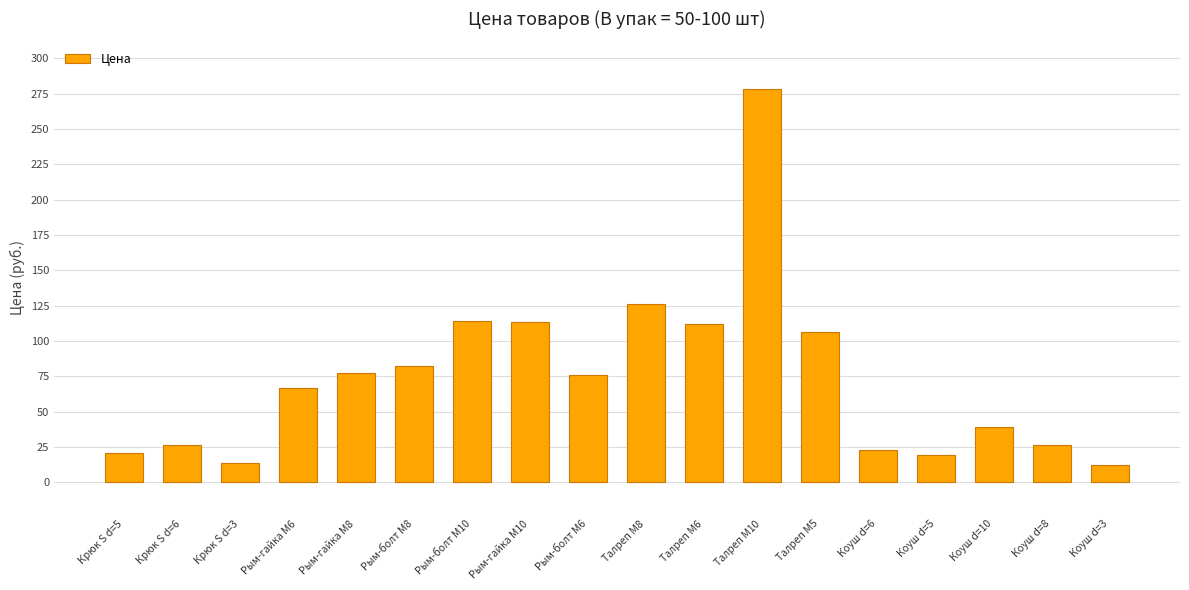

The value at Крюк S d=6 is 41.7. True or false?

False